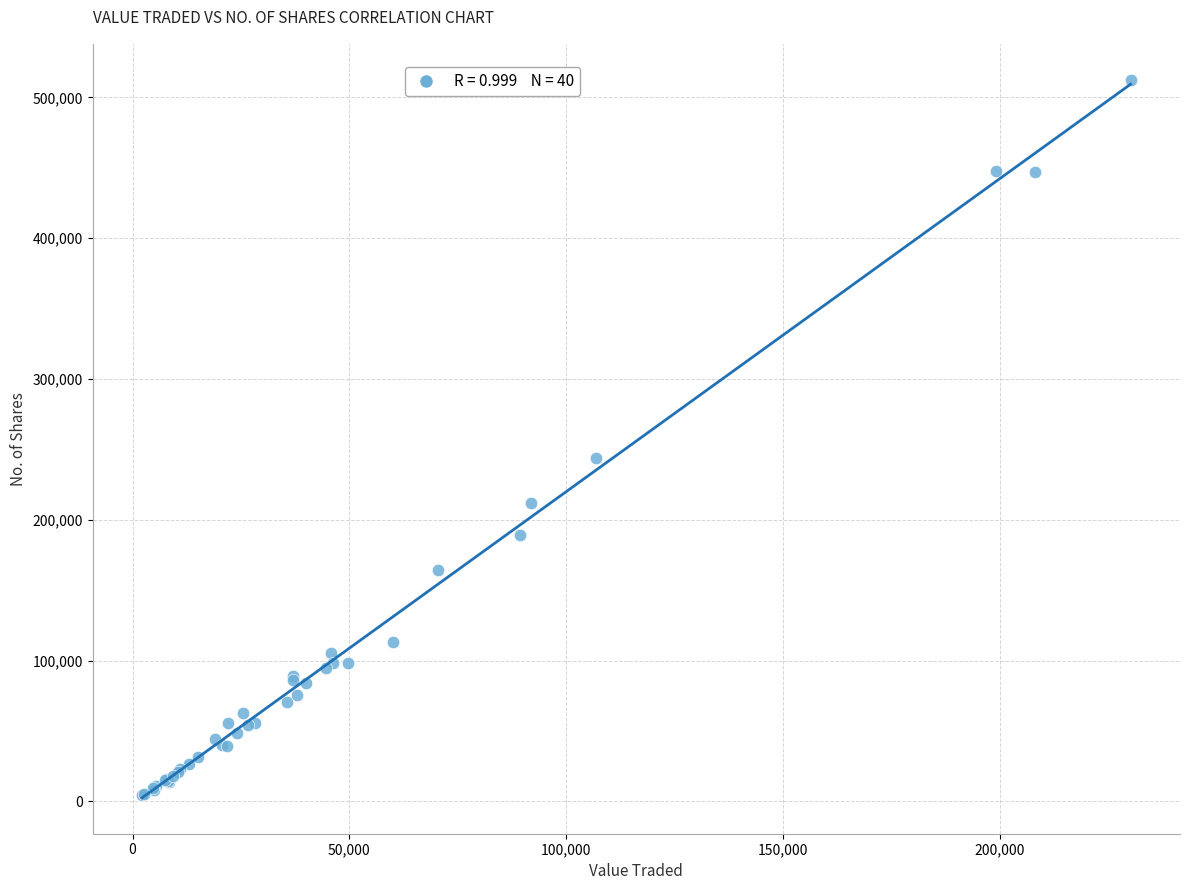

What Y value in the scatter plot is closest to 258396?

244100